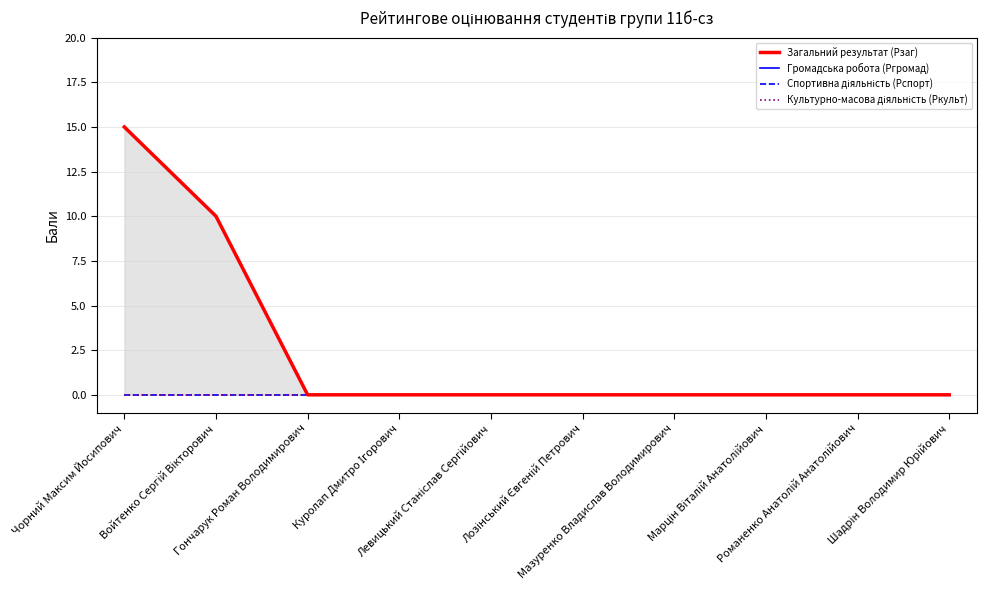

What are all the series names shown in the legend?

Загальний результат (Рзаг), Громадська робота (Ргромад), Спортивна діяльність (Рспорт), Культурно-масова діяльність (Ркульт)